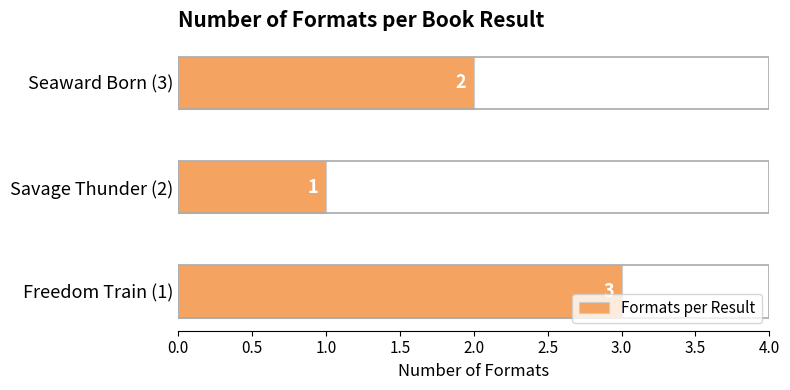

Where is the data nearest to the value 2?

Seaward Born (3)